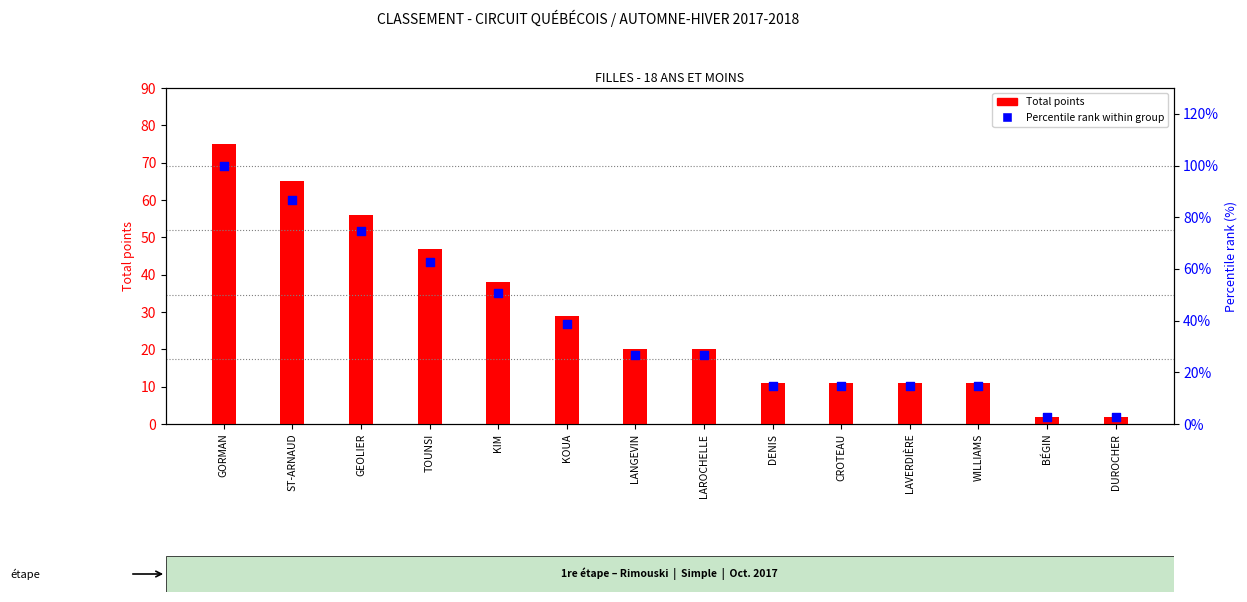

Which series has the largest Y range (max minus min)?

Percentile rank within group